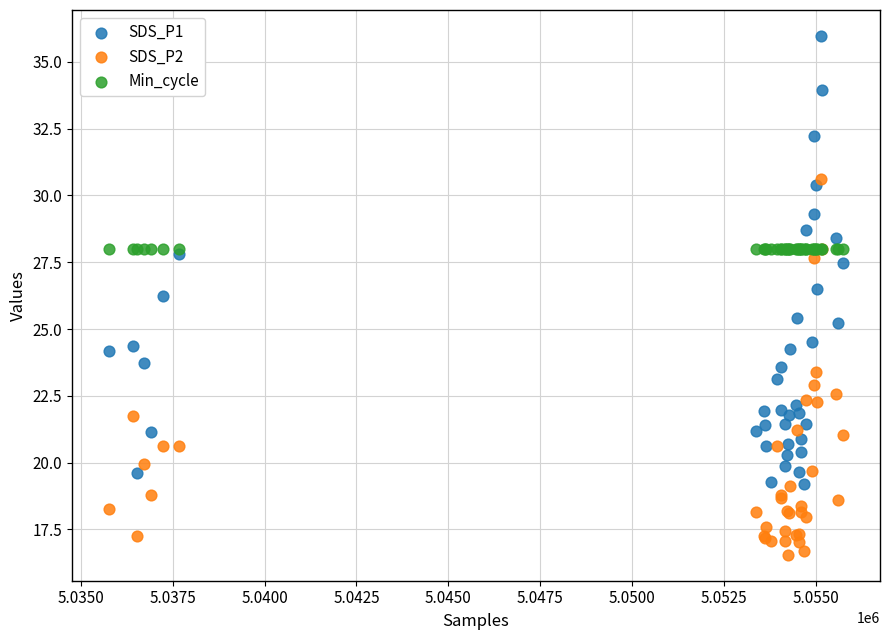

What are all the series names shown in the legend?

SDS_P1, SDS_P2, Min_cycle